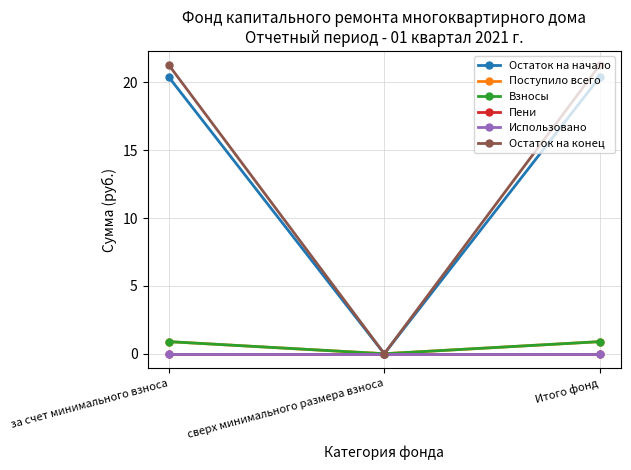

Is this an area chart (filled region under the line)?

No